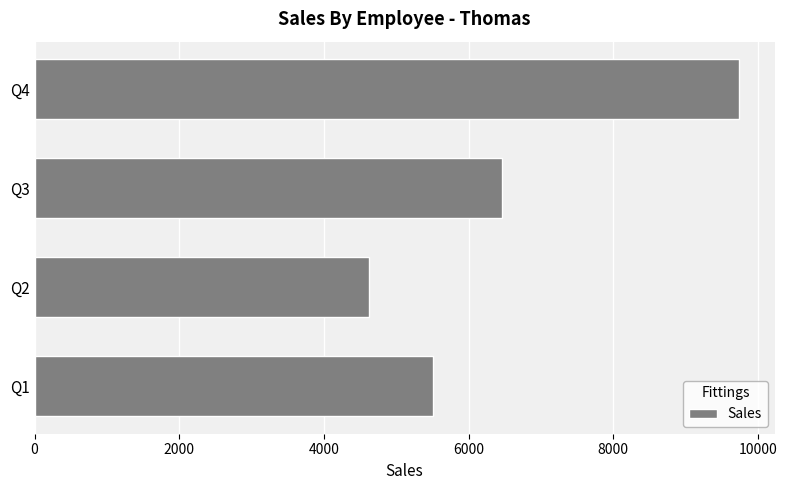

Which has a higher value, Q3 or Q4?

Q4